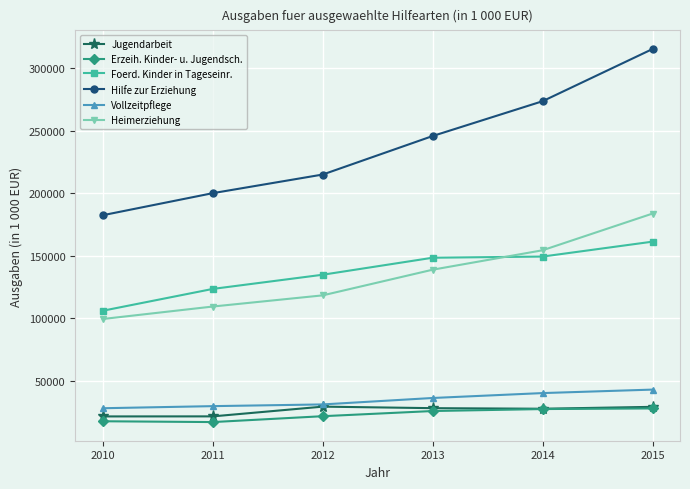

True or false: Heimerziehung has a value of 183827 at 2015.

True